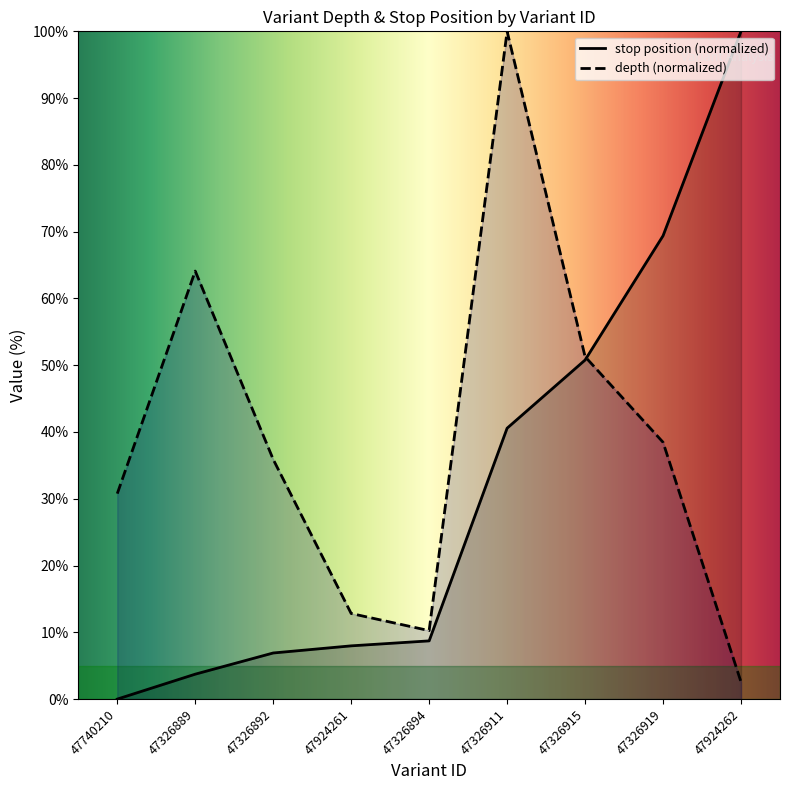

Where is depth nearest to the value 51?

47326915